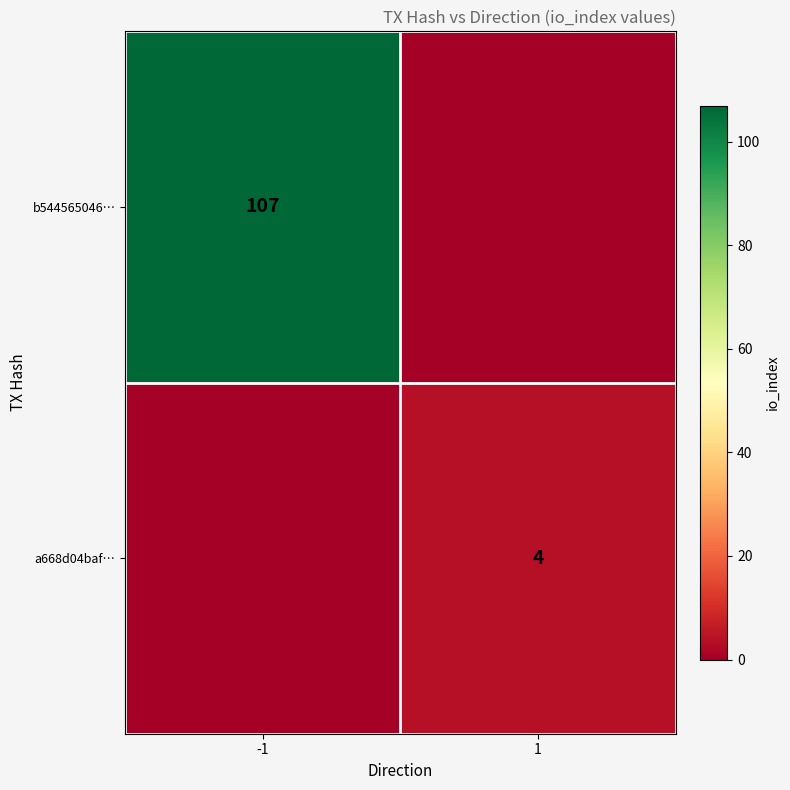

The value of a668d04baf… at 1 is 2. True or false?

False